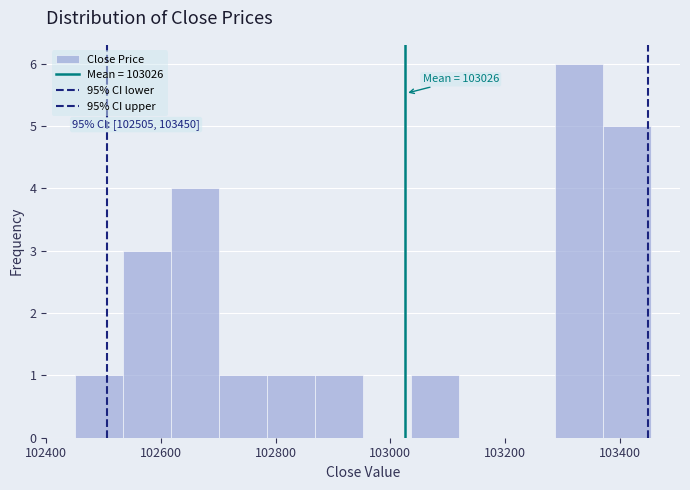

Which range on the x-axis has the tallest bar?

103280 to 103380